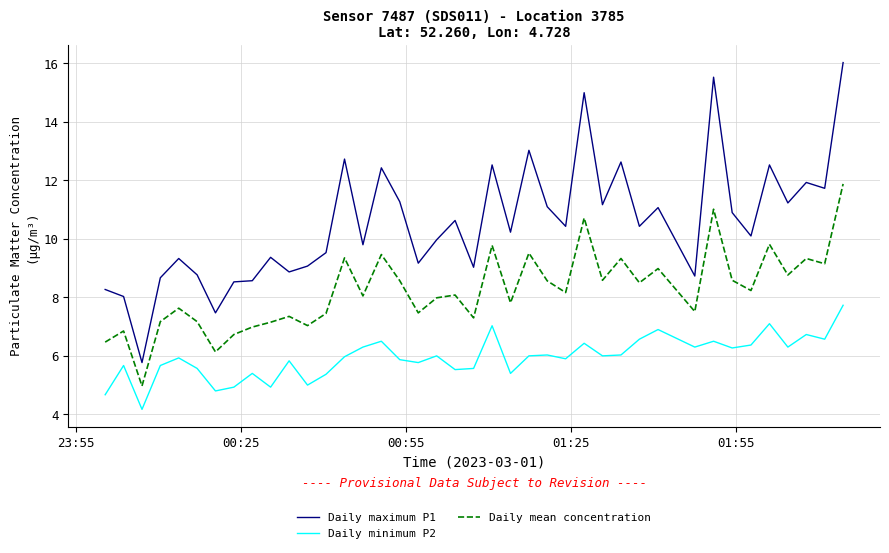

What is the minimum value shown in the chart?

4.2